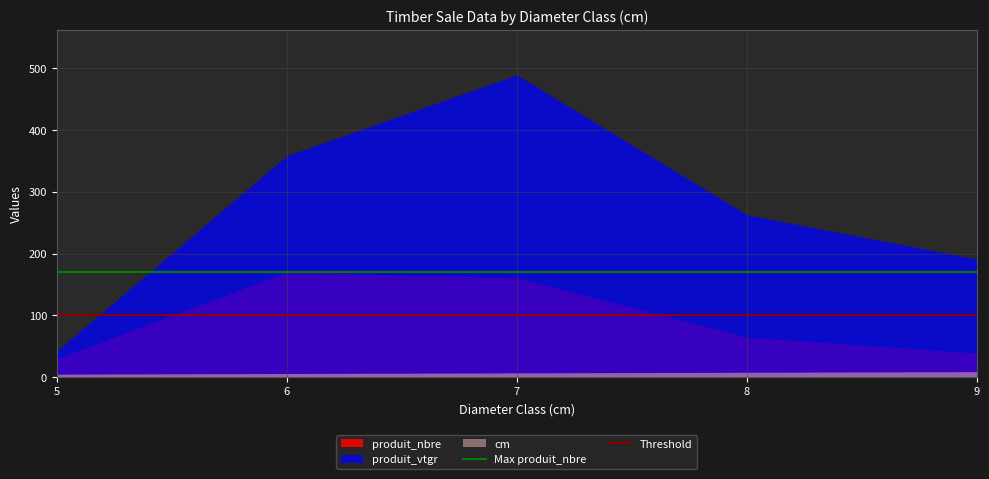

What is the maximum value for produit_nbre?

170.0